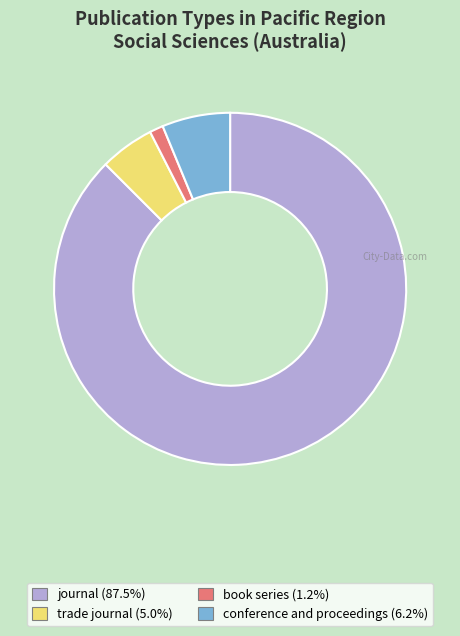

Between conference and proceedings and book series, which is larger?

conference and proceedings